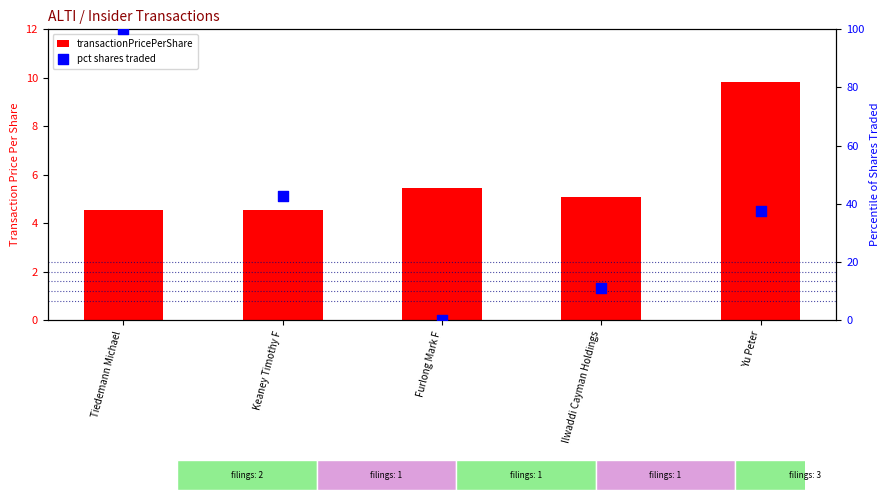

Which series has the largest total across all categories?

pct shares traded